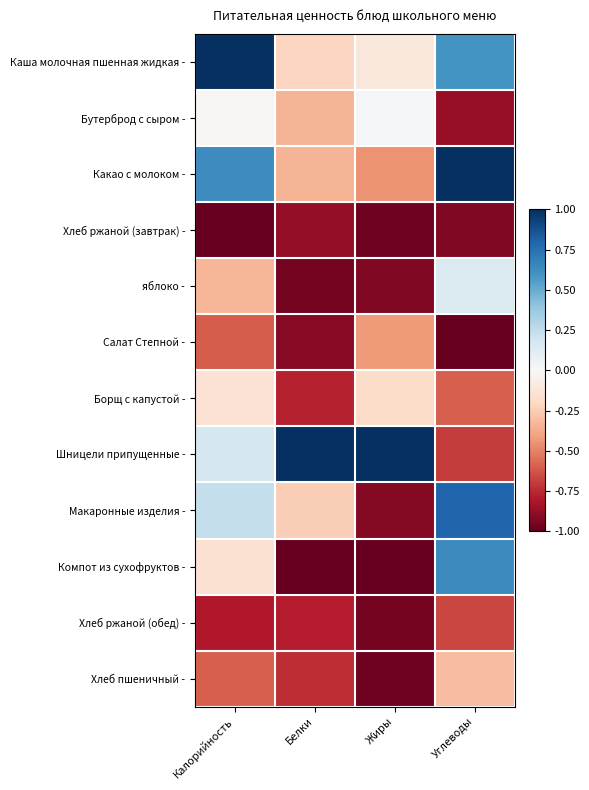

Which label corresponds to the smallest value in the chart?

Калорийность